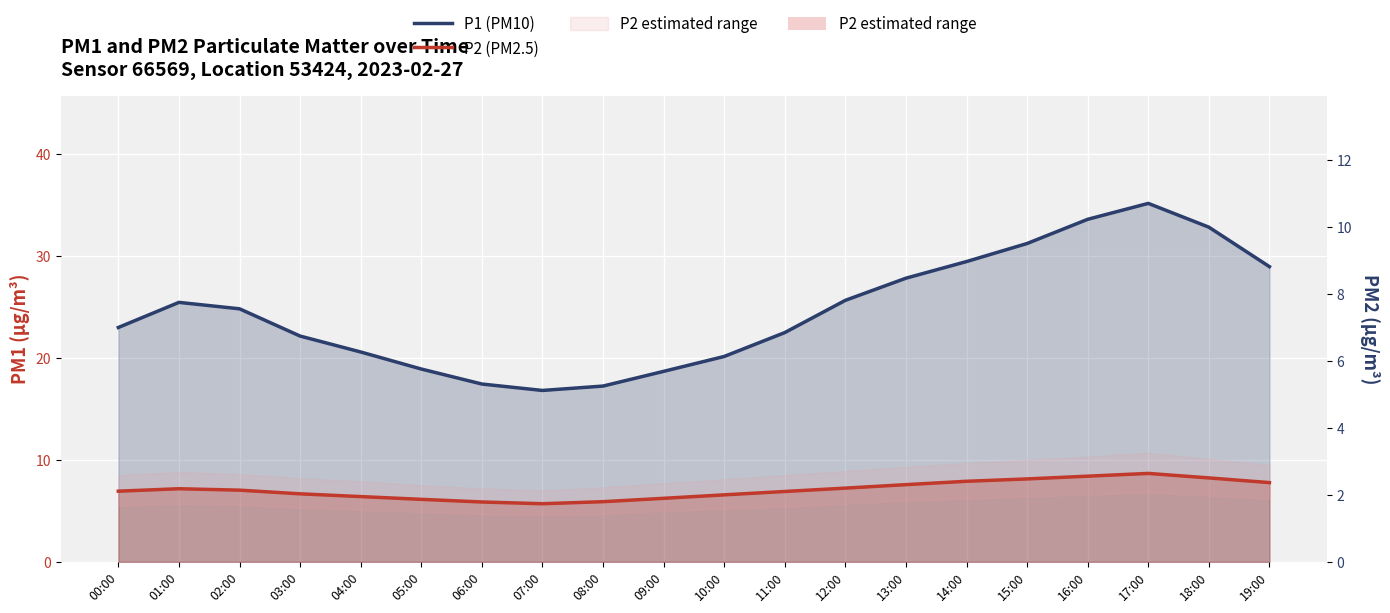

True or false: P2 (PM2.5) has a value of 8.3 at 08:00.

False